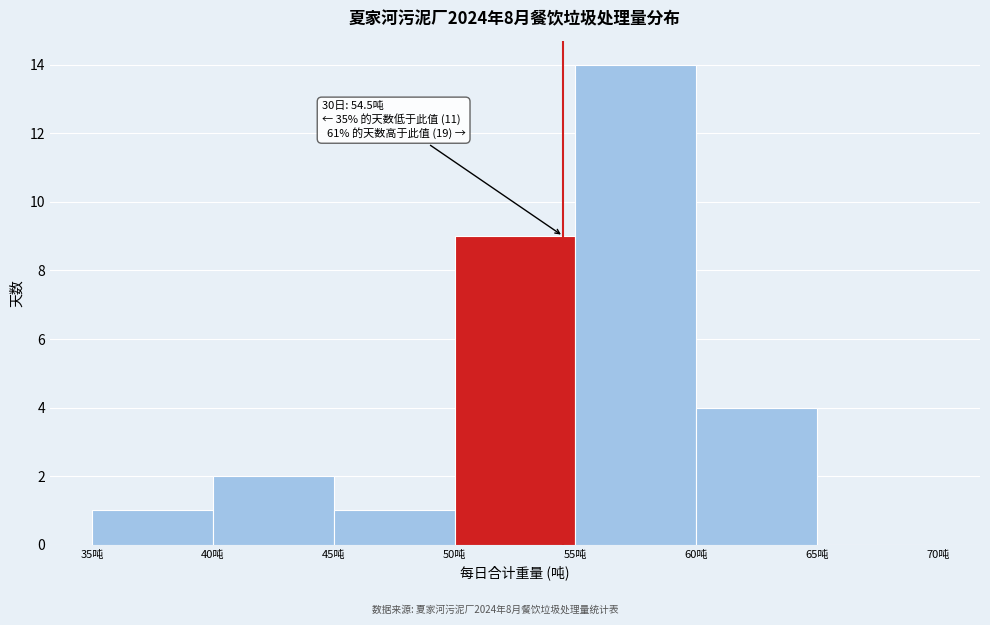

Which range on the x-axis has the tallest bar?

55 to 60